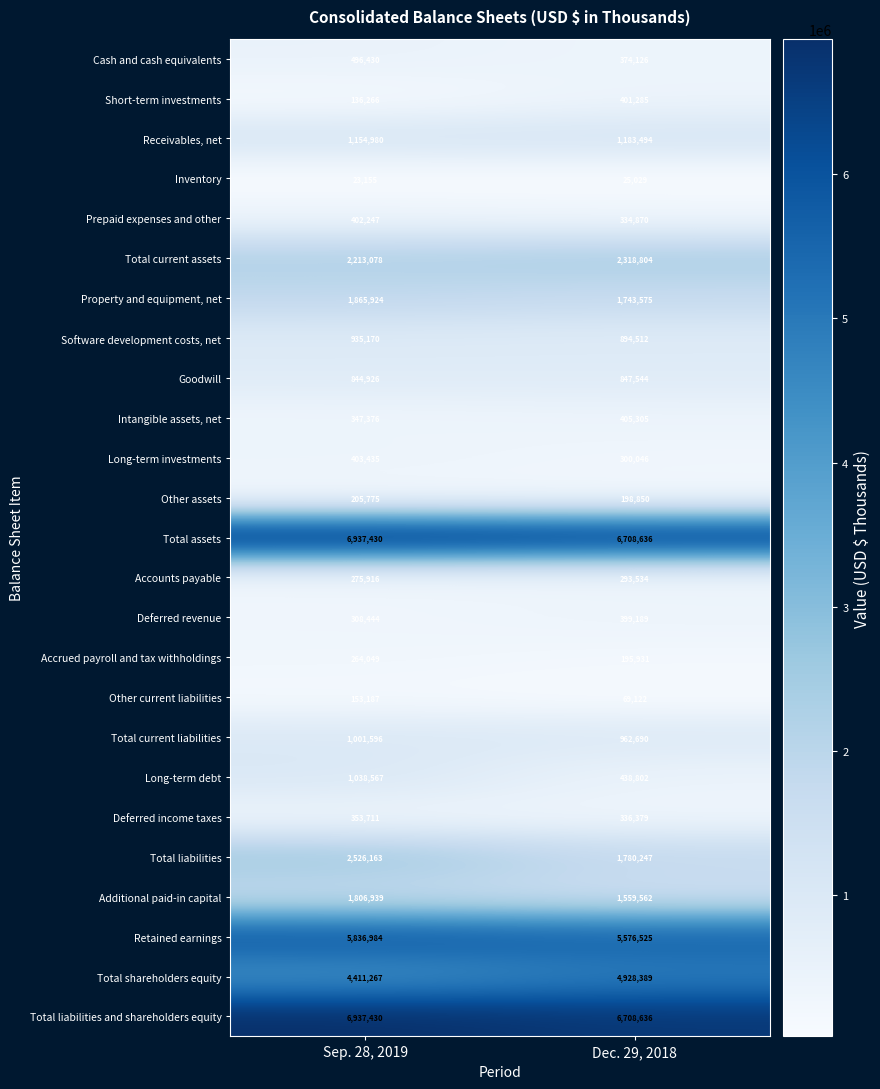

Which series changed the most between Sep. 28, 2019 and Dec. 29, 2018?

Total liabilities